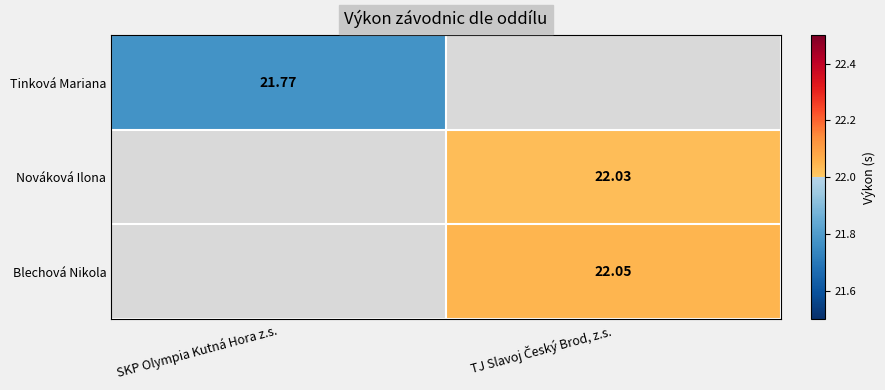

Is the value of Nováková Ilona at TJ Slavoj Český Brod, z.s. greater than the value of Blechová Nikola at TJ Slavoj Český Brod, z.s.?

No